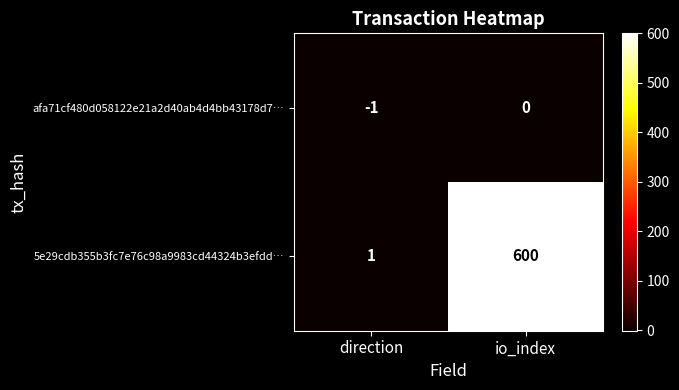

Which series changed the most between direction and io_index?

5e29cdb355b3fc7e76c98a9983cd44324b3efdd…